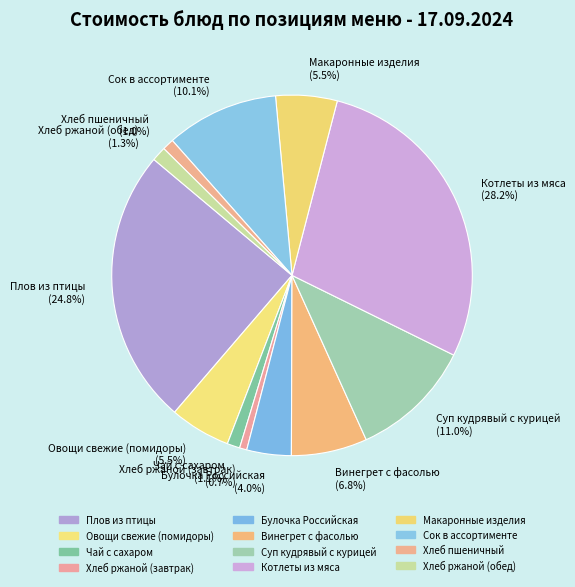

Count the number of slices in the pie.

12